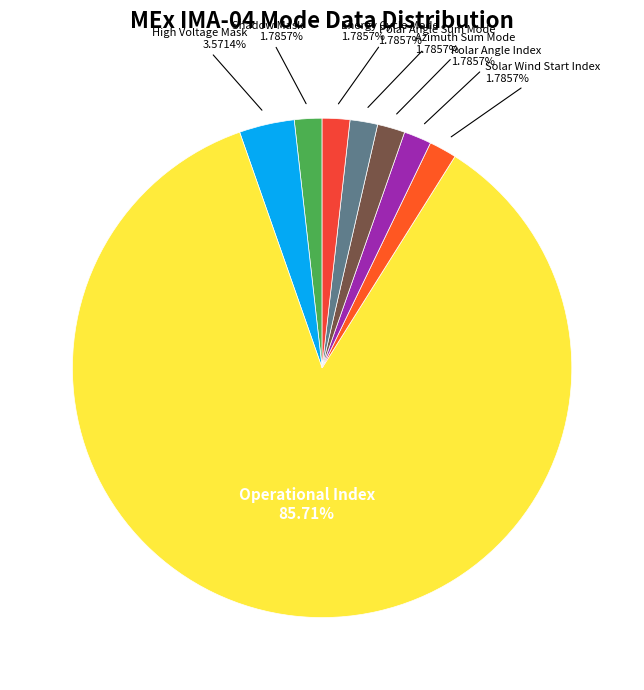

How many slices are in this pie chart?

8